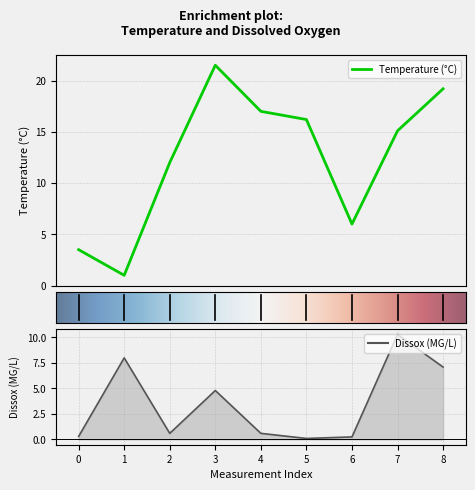

True or false: Dissox and Temperature cross at least once.

True